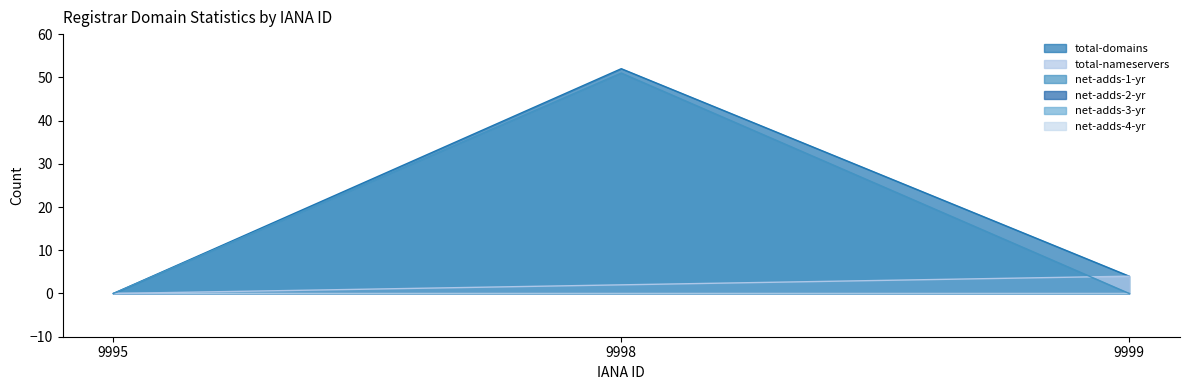

Is it true that total-nameservers equals 2 at 9998?

True